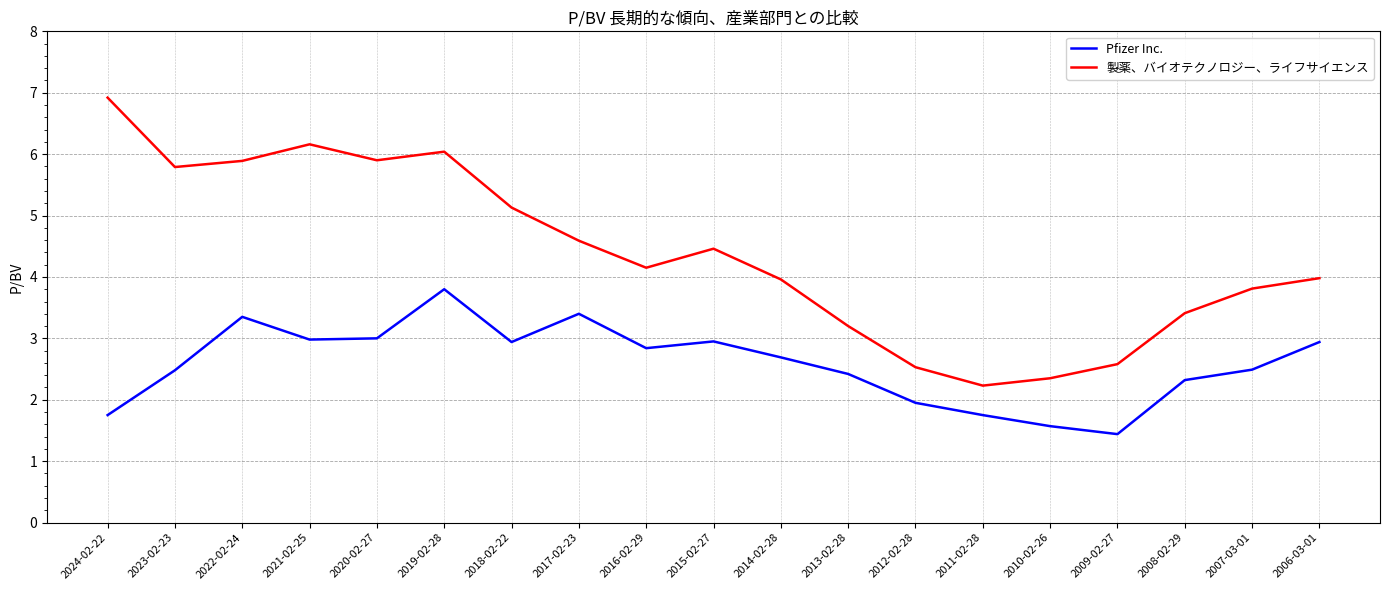

What is the difference between the 製薬、バイオテクノロジー、ライフサイエンス values at 2023-02-23 and 2009-02-27?

3.2